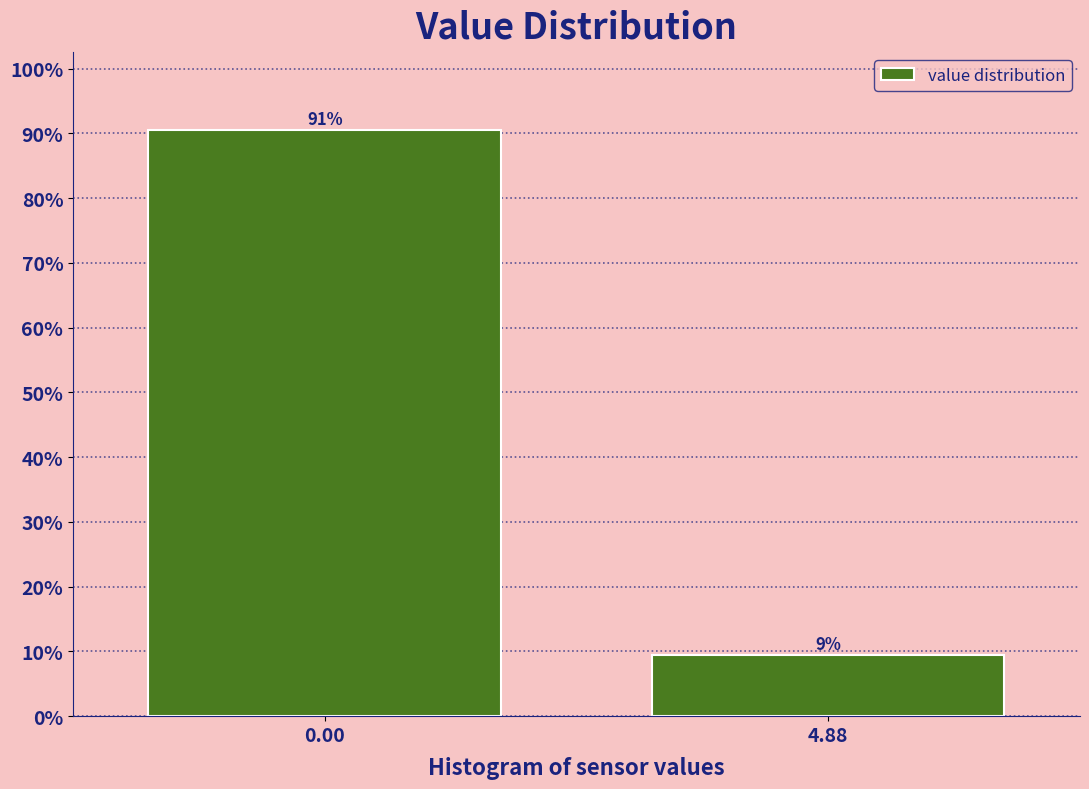

What is the sum of all values?

100.0